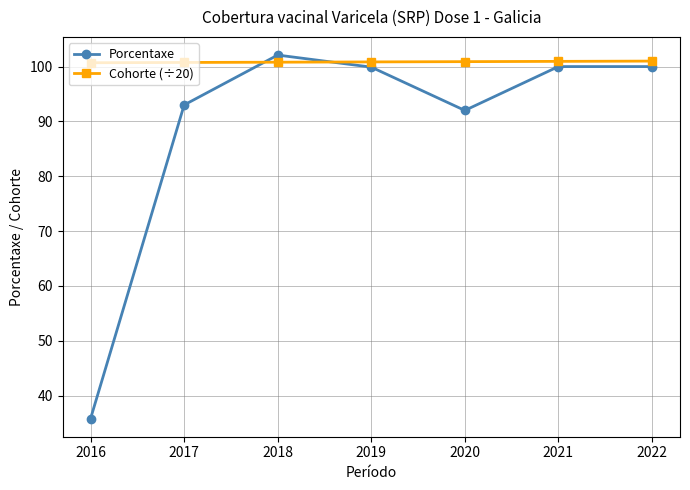

What is the average value of the Cohorte (÷20) series?

100.9